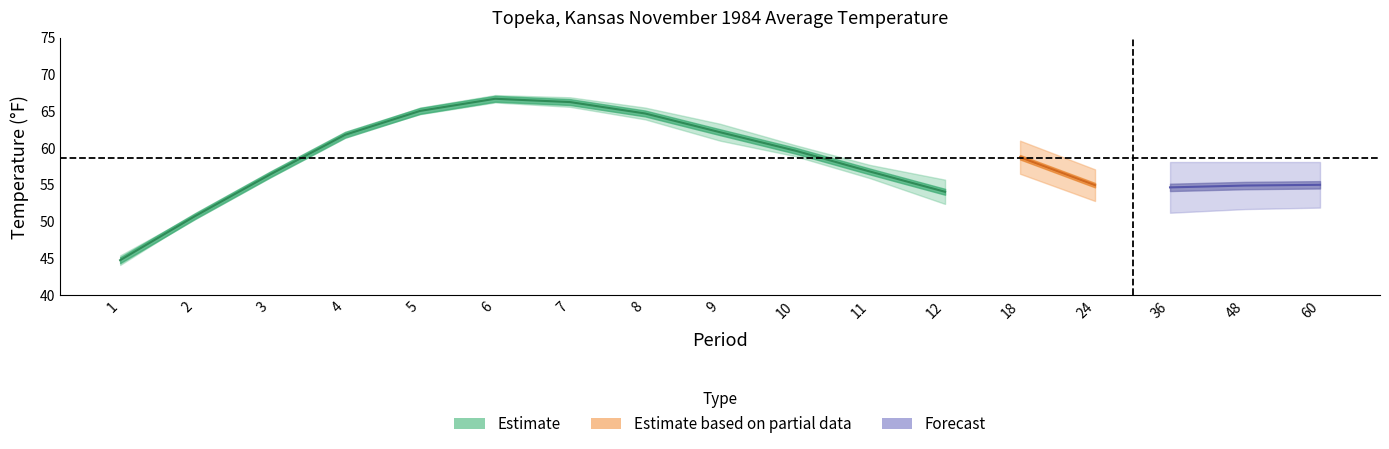

How many distinct data groups are displayed?

3